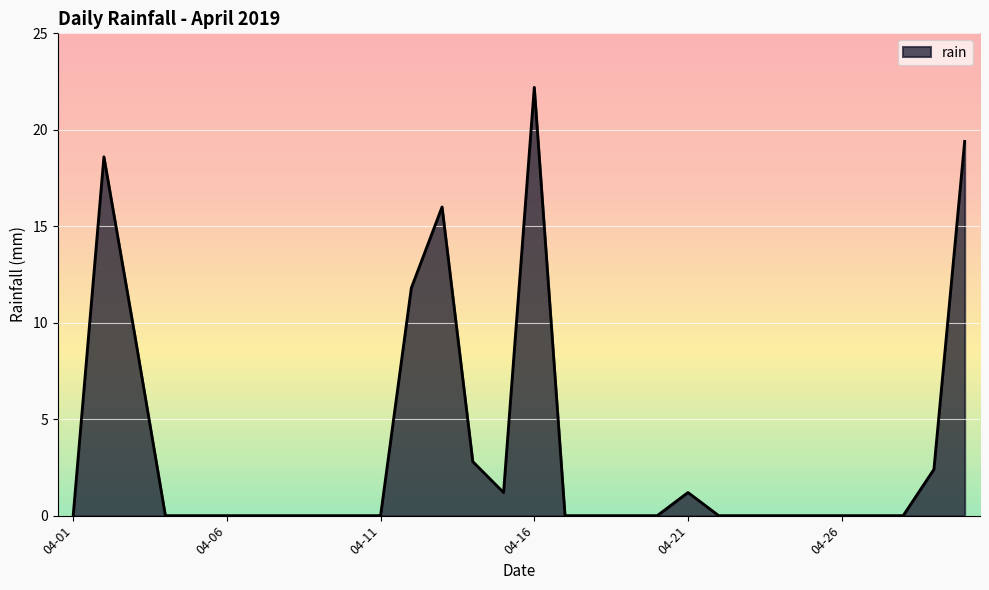

What is the greatest value displayed?

22.2